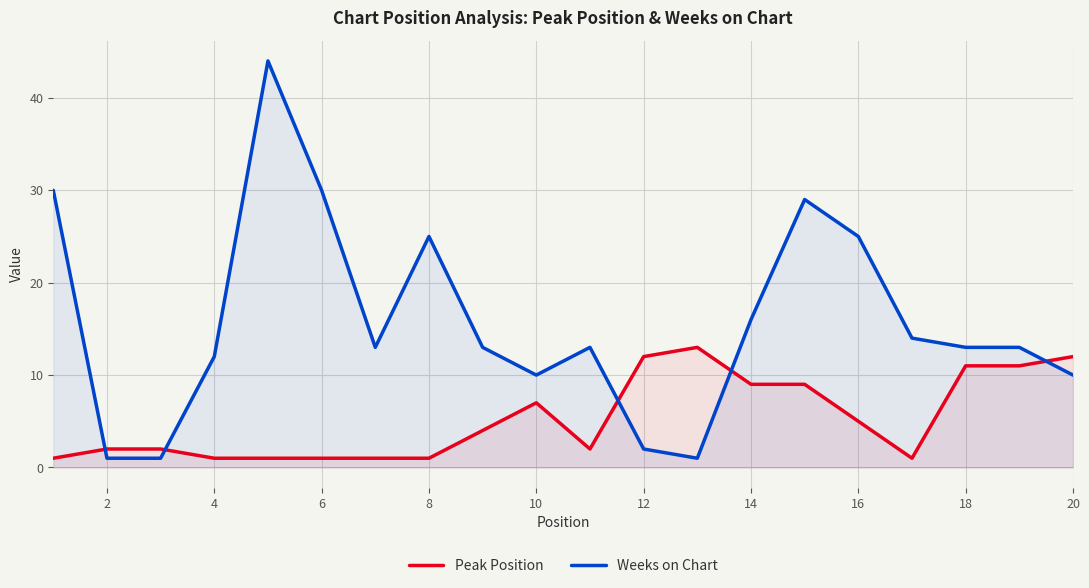

What is the difference between the maximum and second lowest values in the Weeks on Chart series?

43